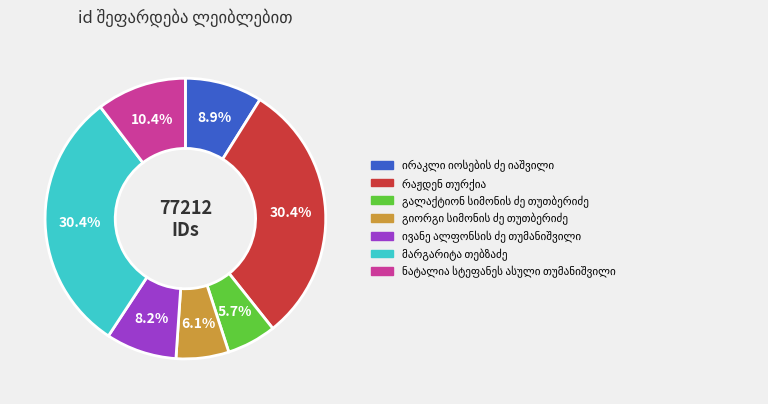

Is there any slice that represents more than half of the pie?

No